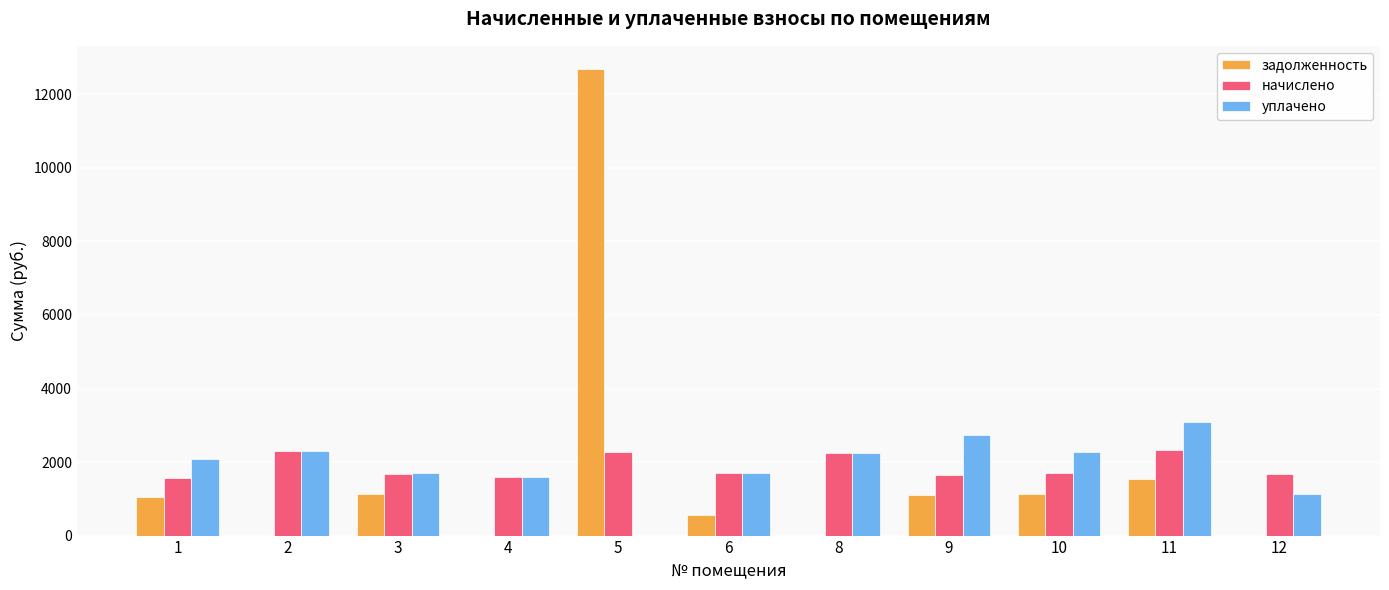

True or false: задолженность has a value of 12685.9 at 5.

True